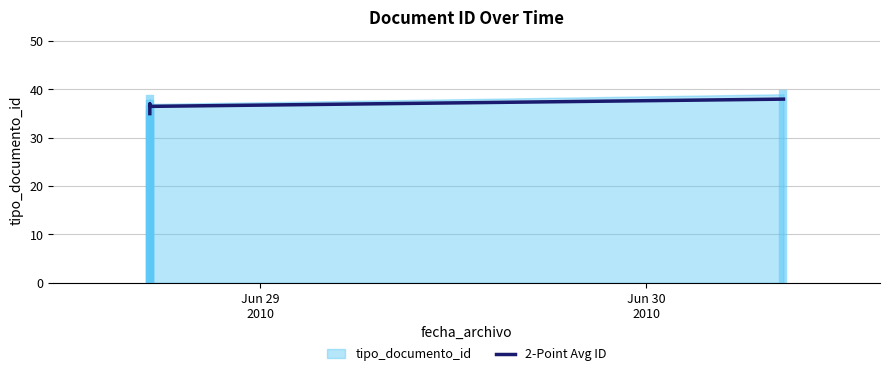

What is the label of the 5th point from the right?

Jun 29
2010